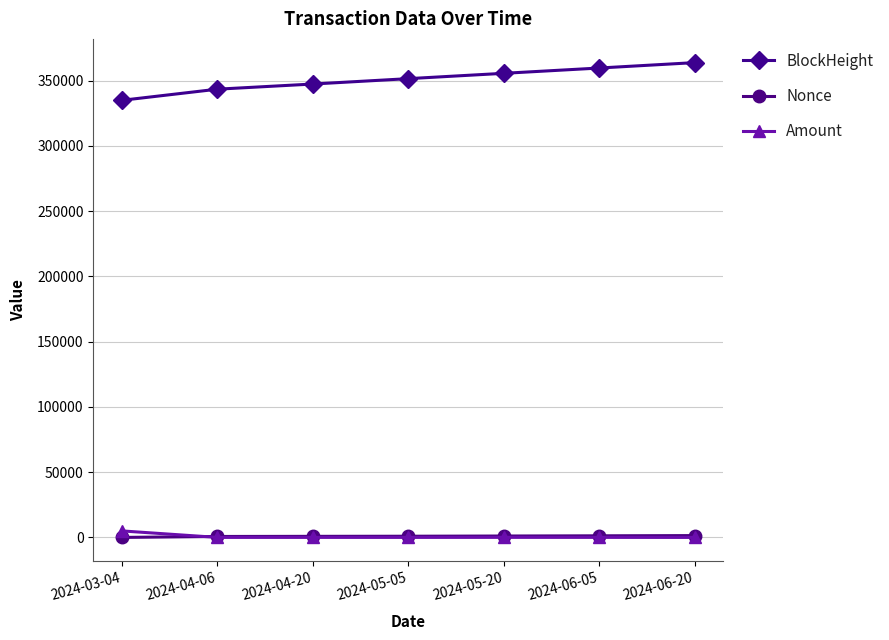

Which series changed the most between 2024-05-05 and 2024-06-20?

BlockHeight